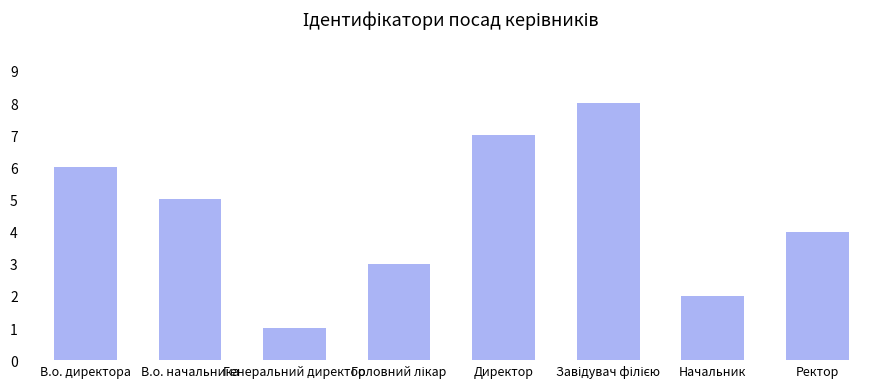

What is the difference between the values at В.о. директора and Генеральний директор?

5